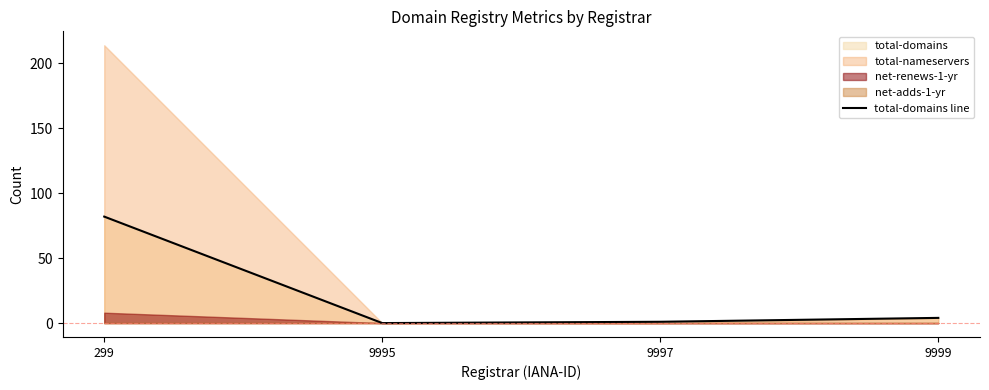

True or false: the data has more than 0 interior local peaks.

False